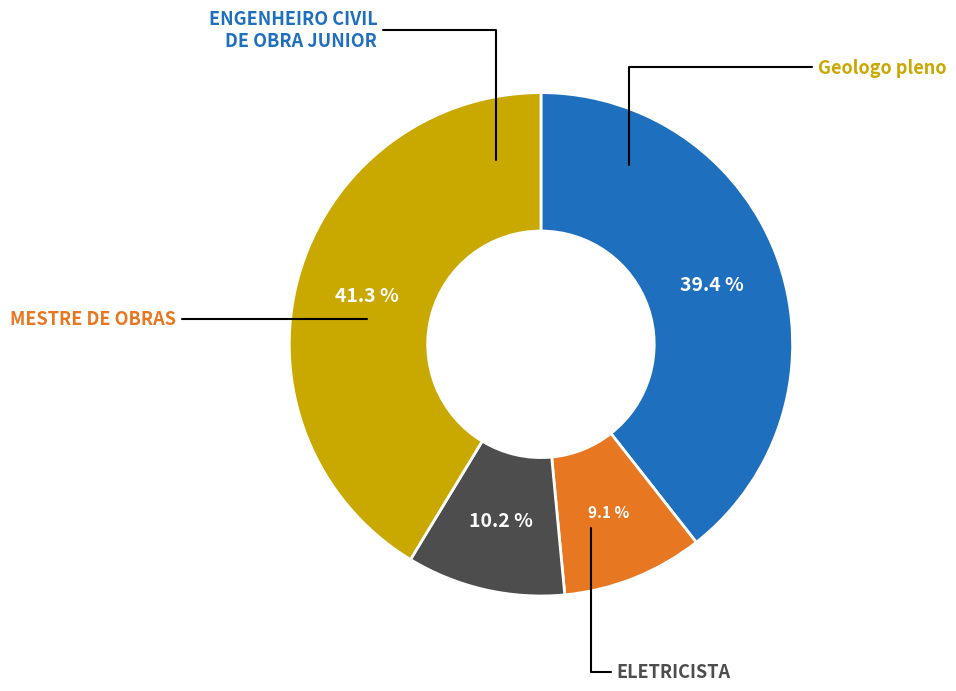

Does any single category account for the majority?

No